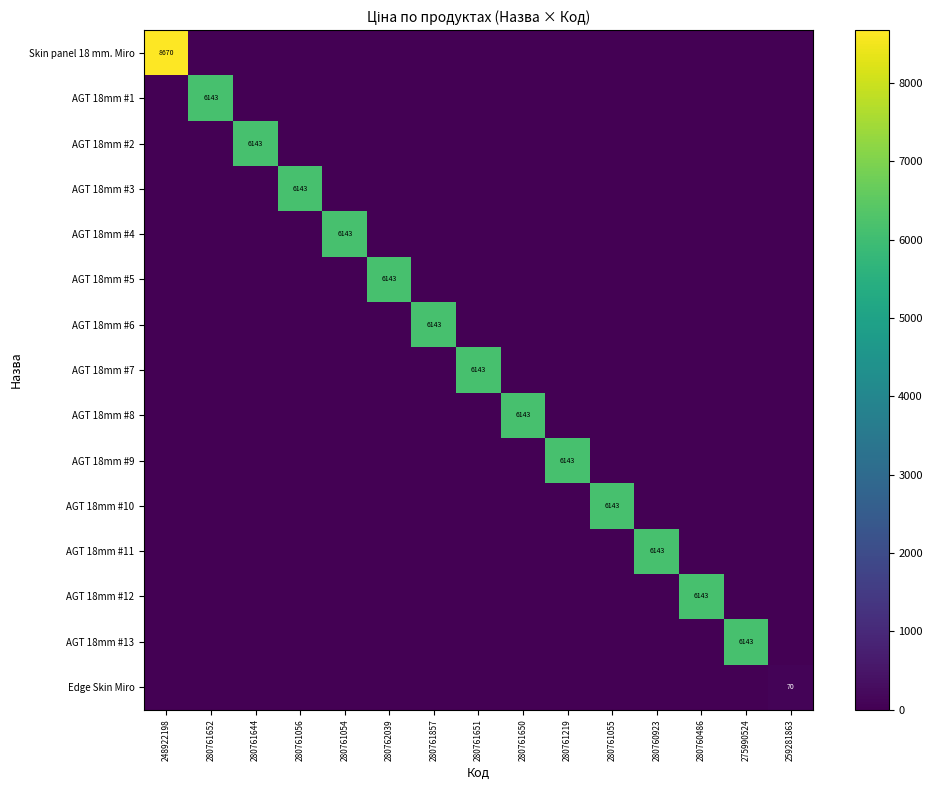

Which series has the largest range (max minus min)?

Skin panel 18 mm. Miro